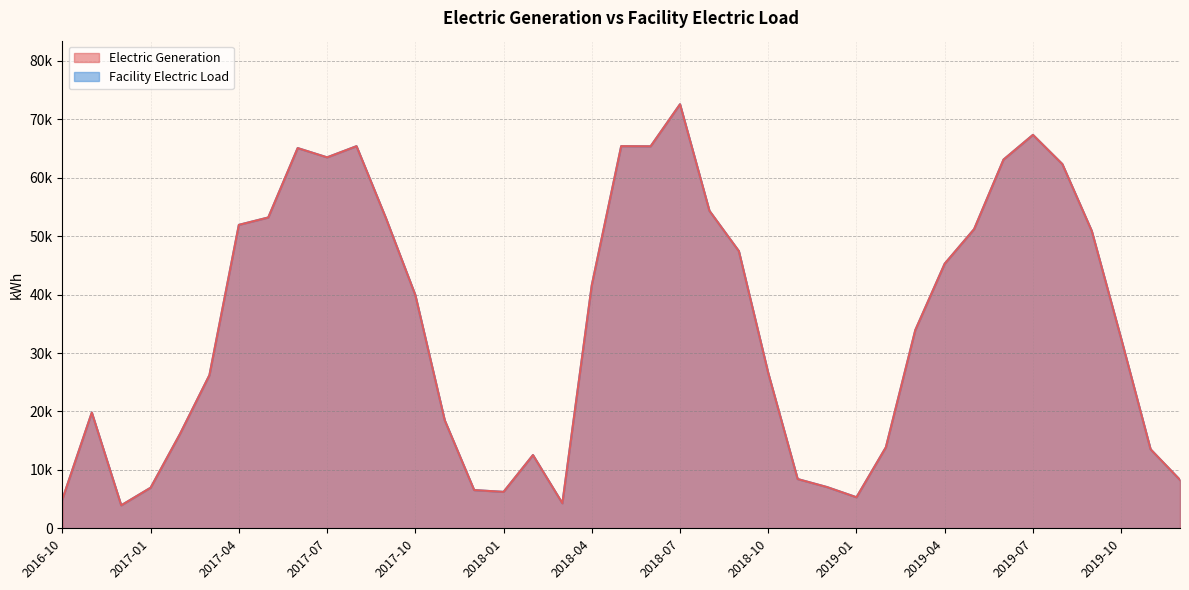

How many values in the Facility Electric Load series exceed 33913?

20